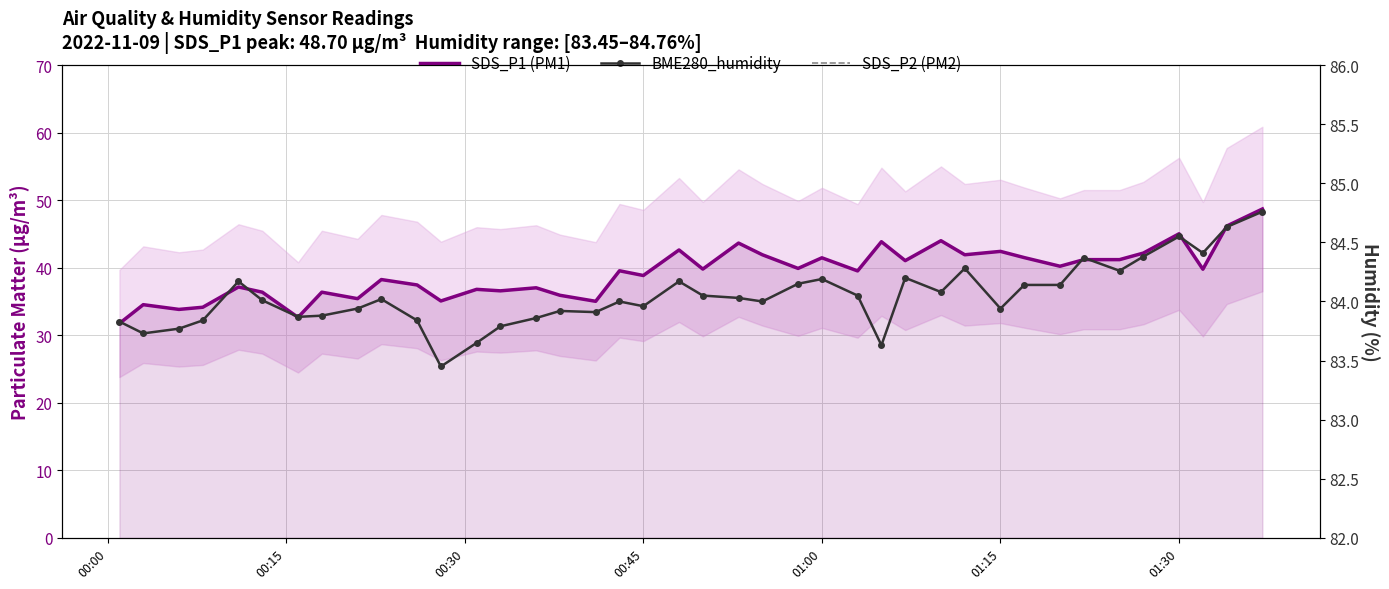

In SDS_P1 (PM1), how many points are higher than both neighbors (excluding endpoints)?

14